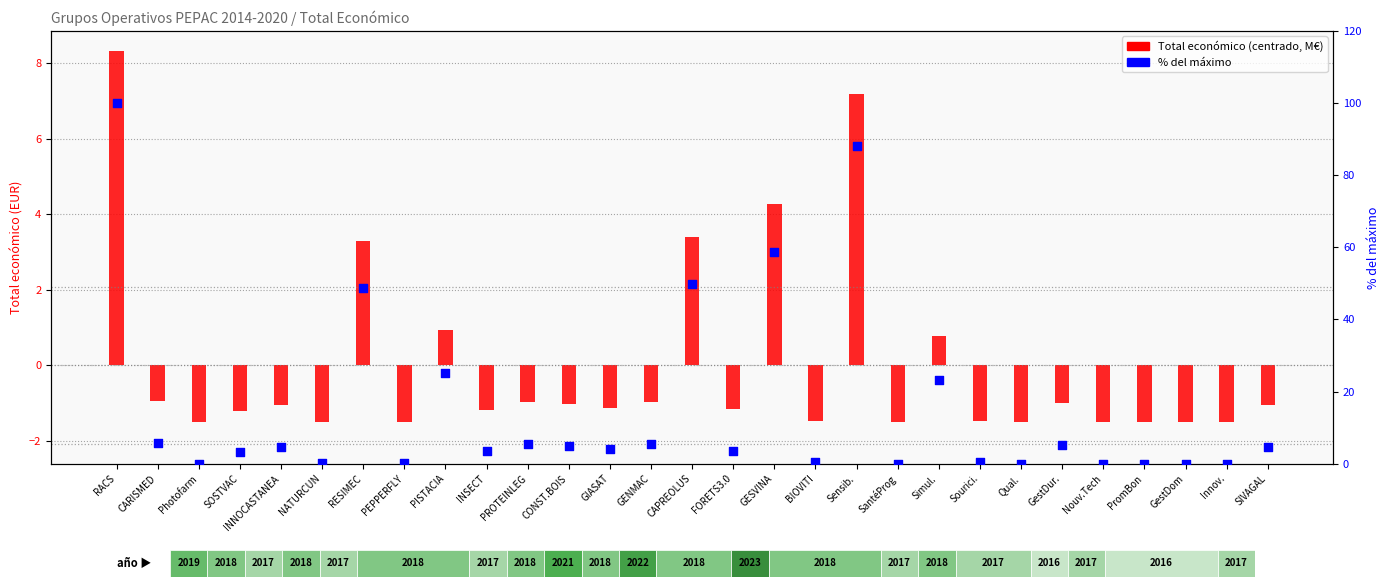

Which series reaches the minimum Y coordinate?

Total económico (centrado)